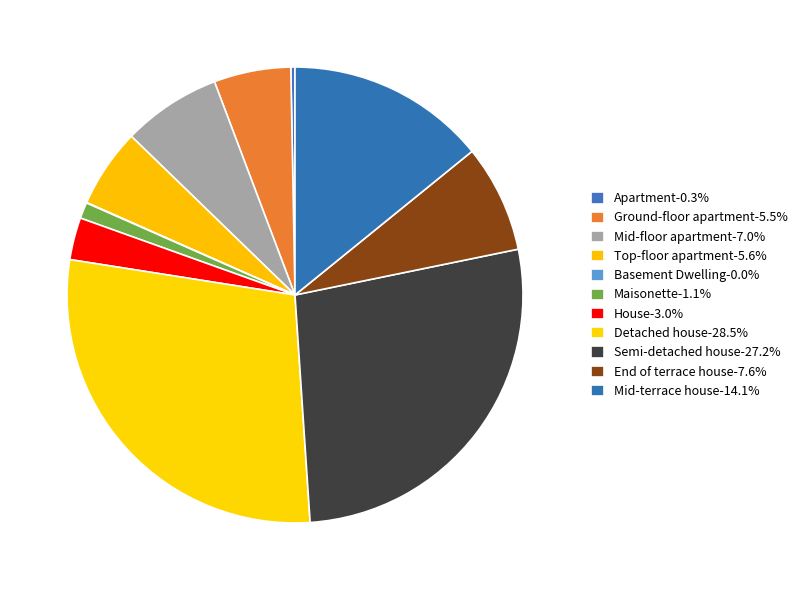

Is it true that End of terrace house is 13% of the pie?

False